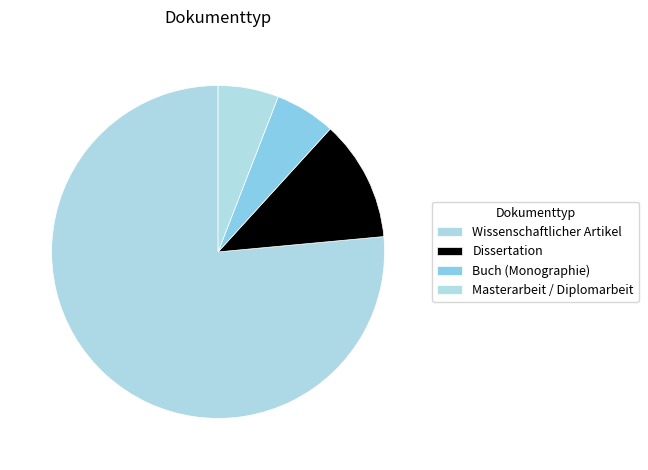

To the nearest percent, what percentage of the pie is Buch (Monographie)?

6%